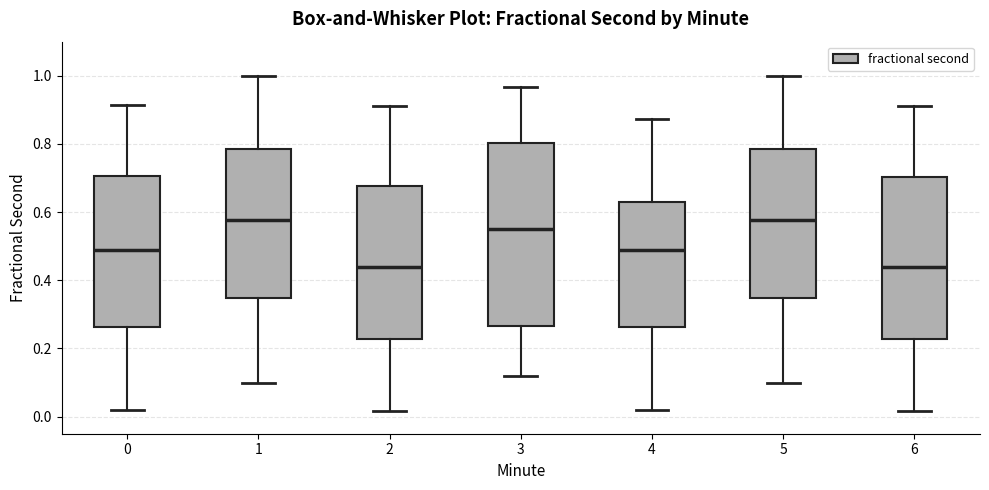

Reading left to right, transcribe this box plot: for each box, give where its median line is, the range the box spans, and where its two whiskers end, as read against the y-axis. The values are not printed on the chart, so give them approximately, as read against the axis.

0: median 0.48, box 0.26 to 0.70, whiskers 0.02 to 0.92
1: median 0.58, box 0.34 to 0.78, whiskers 0.10 to 1.00
2: median 0.44, box 0.22 to 0.68, whiskers 0.02 to 0.90
3: median 0.56, box 0.26 to 0.80, whiskers 0.12 to 0.96
4: median 0.48, box 0.26 to 0.62, whiskers 0.02 to 0.88
5: median 0.58, box 0.34 to 0.78, whiskers 0.10 to 1.00
6: median 0.44, box 0.22 to 0.70, whiskers 0.02 to 0.90